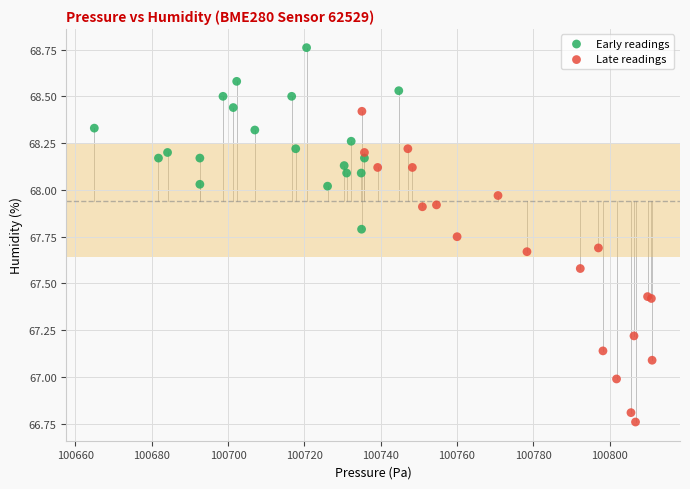

Which series has the largest Y range (max minus min)?

Late readings